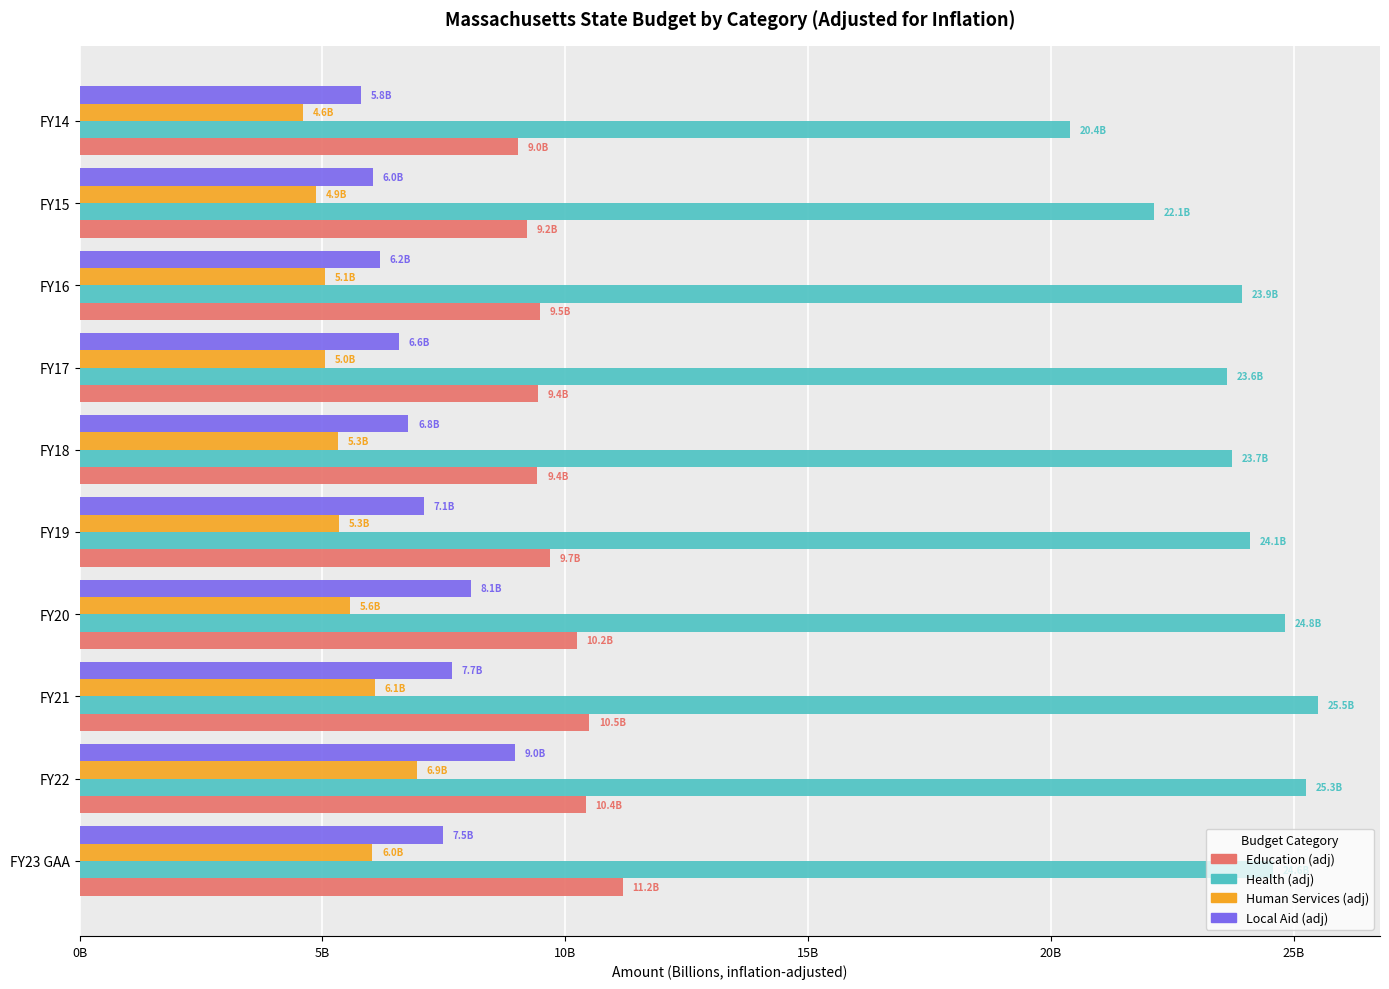

What are all the series names shown in the legend?

Education (adj), Health (adj), Human Services (adj), Local Aid (adj)